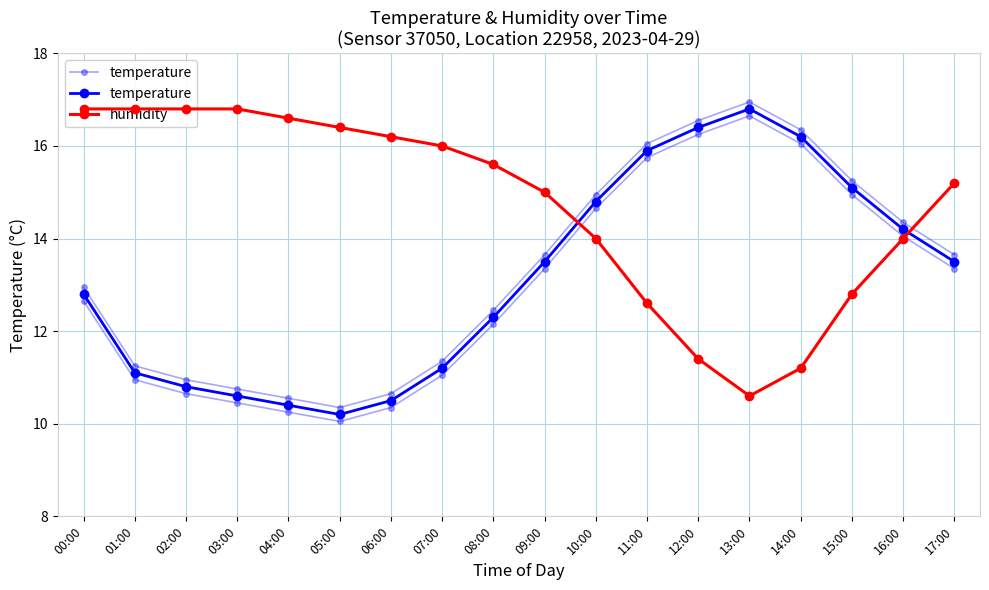

At which label does humidity reach its minimum?

13:00